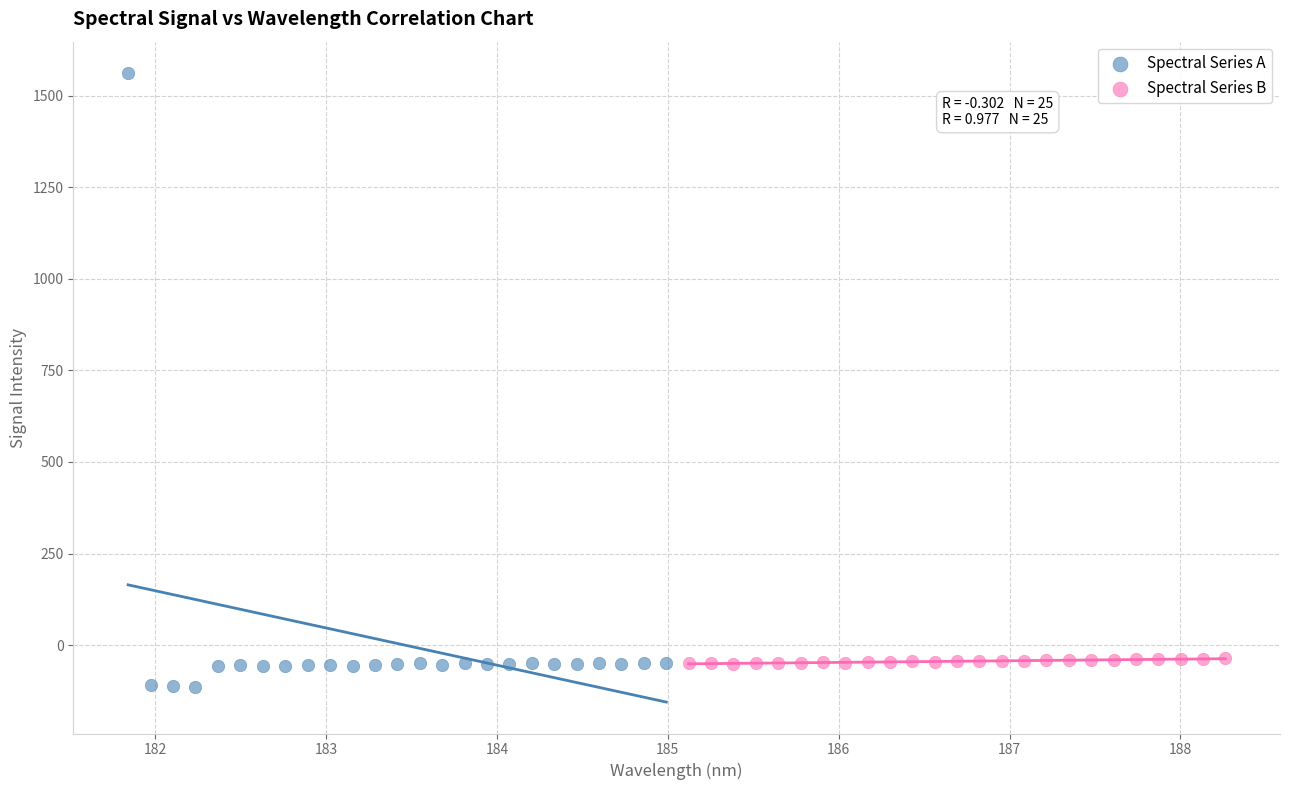

Which series contains the highest Y value?

Spectral Series A